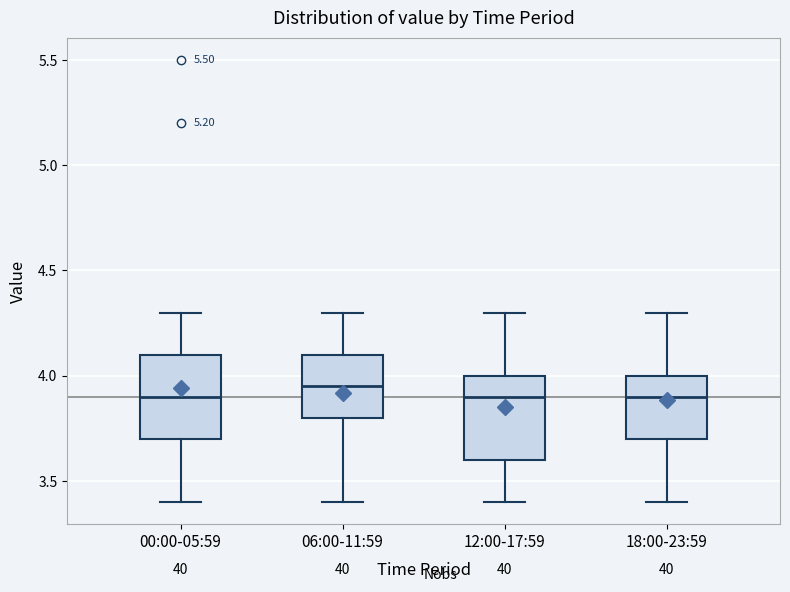

Reading left to right, transcribe this box plot: for each box, give where its median line is, the range the box spans, and where its two whiskers end, as read against the y-axis. The values are not printed on the chart, so give them approximately, as read against the axis.

00:00-05:59: median 3.90, box 3.70 to 4.10, whiskers 3.40 to 4.30
06:00-11:59: median 3.95, box 3.80 to 4.10, whiskers 3.40 to 4.30
12:00-17:59: median 3.90, box 3.60 to 4.00, whiskers 3.40 to 4.30
18:00-23:59: median 3.90, box 3.70 to 4.00, whiskers 3.40 to 4.30